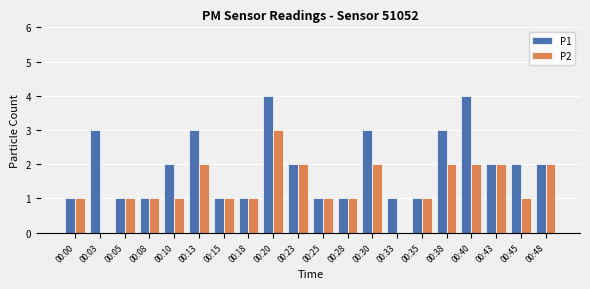

Is it true that P1 equals 3 at 00:38?

True